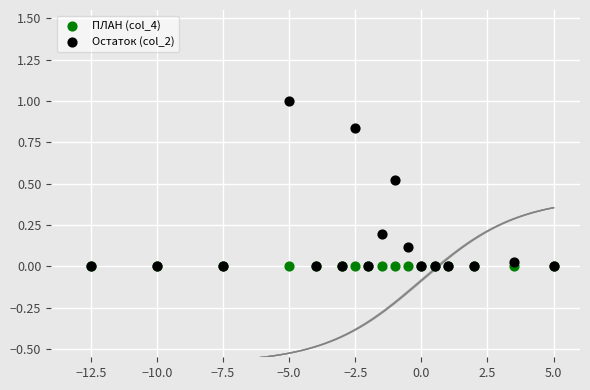

What are all the series names shown in the legend?

ПЛАН (col_4), Остаток (col_2)